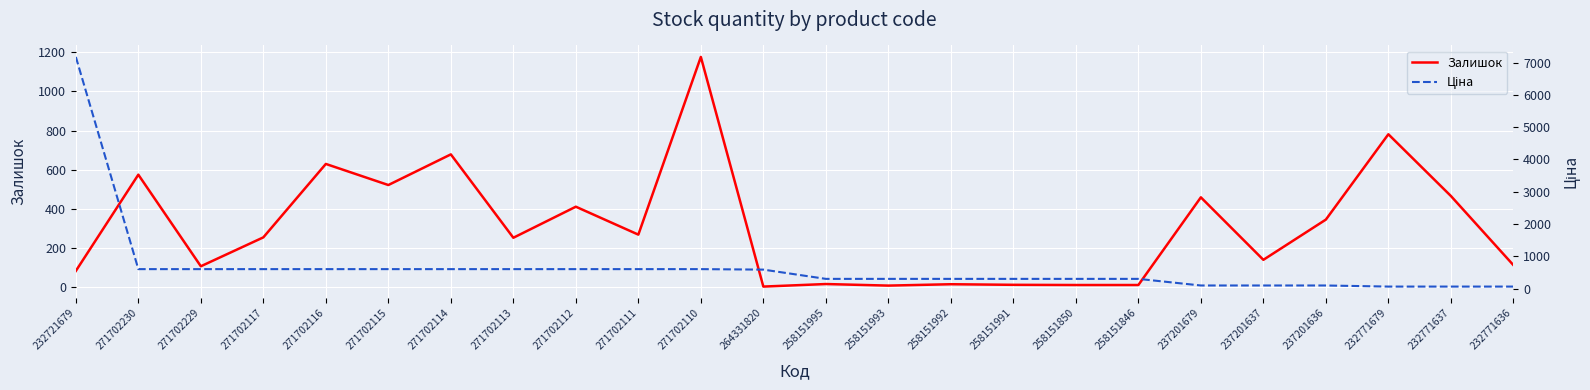

What is the difference between the highest and lowest values at 271702229?

498.0